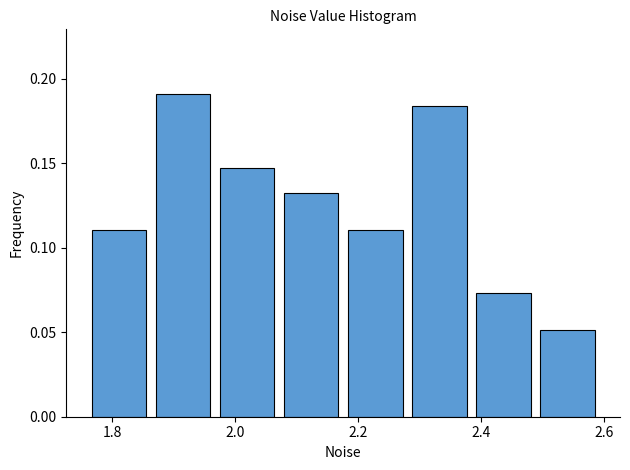

Reading left to right, transcribe this chart: for each bar, give the range it covers on the x-axis and its height. Neither the bar edges nor the heights are printed on the chart, so give them approximately, as read against the axes.

1.76 to 1.86: 0.110
1.86 to 1.96: 0.190
1.96 to 2.08: 0.145
2.08 to 2.18: 0.130
2.18 to 2.28: 0.110
2.28 to 2.38: 0.185
2.38 to 2.48: 0.075
2.48 to 2.60: 0.050